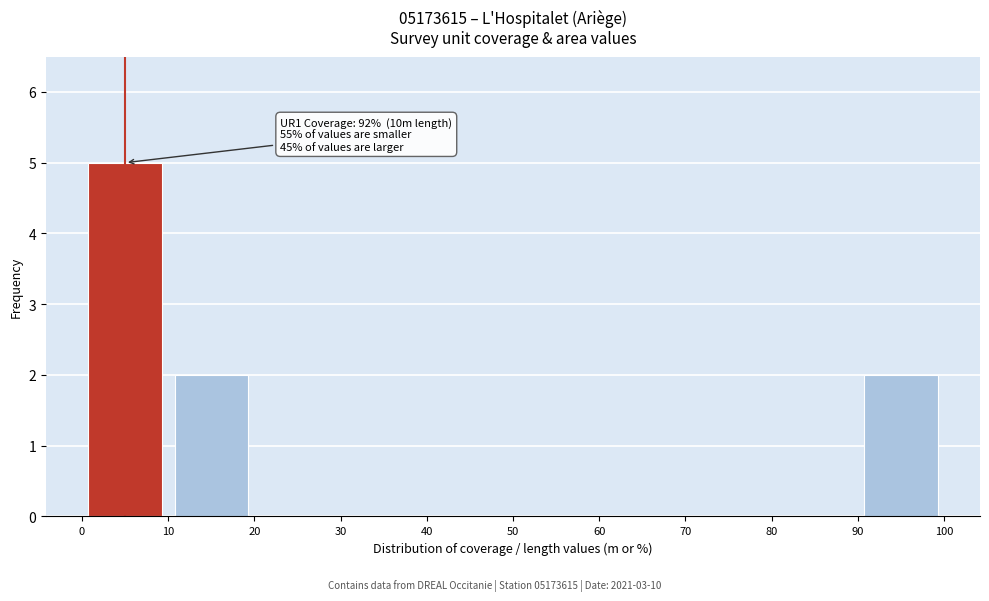

Over which range of the x-axis is the bar tallest?

0 to 10